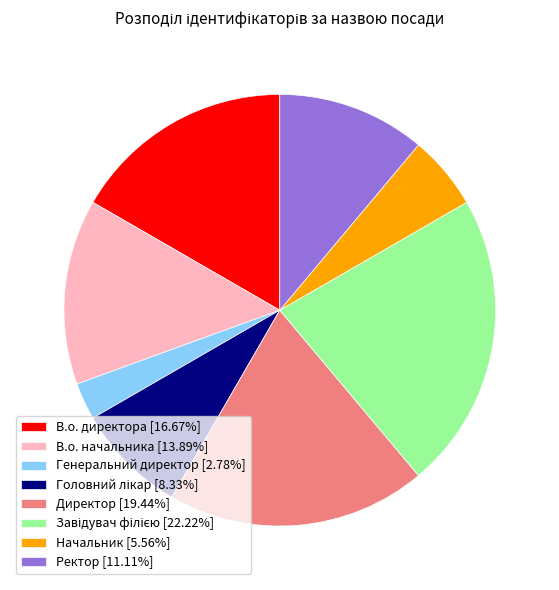

Approximately how many times larger is the value at Директор [19.44%] compared to В.о. директора [16.67%]?

1.2